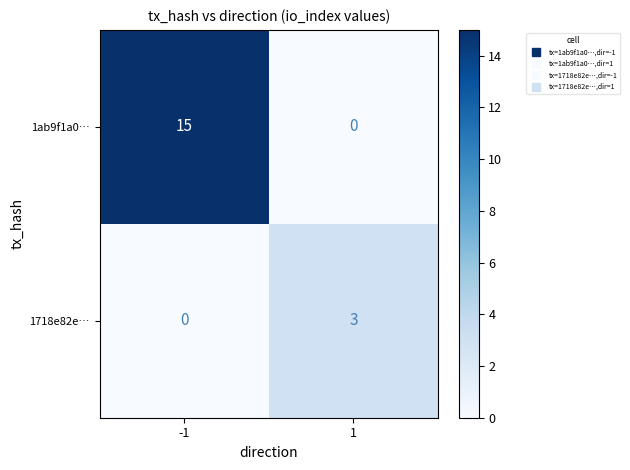

True or false: 1718e82e… has a value of 4 at 1.

False